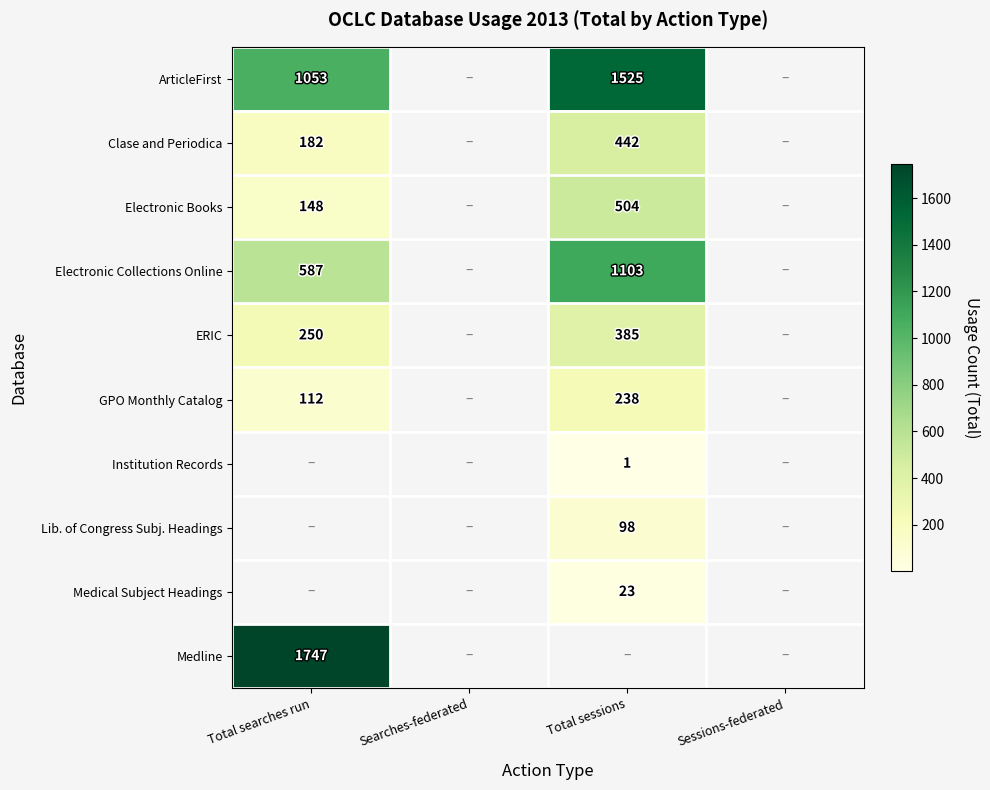

The value of Institution Records at Total sessions is 2. True or false?

False